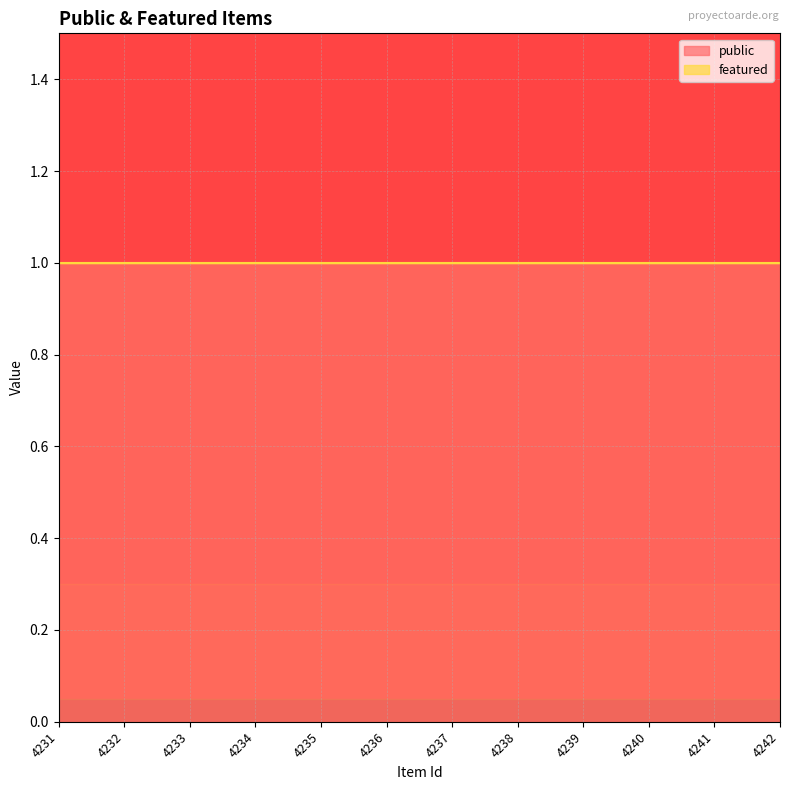

Where is public nearest to the value 1?

4231